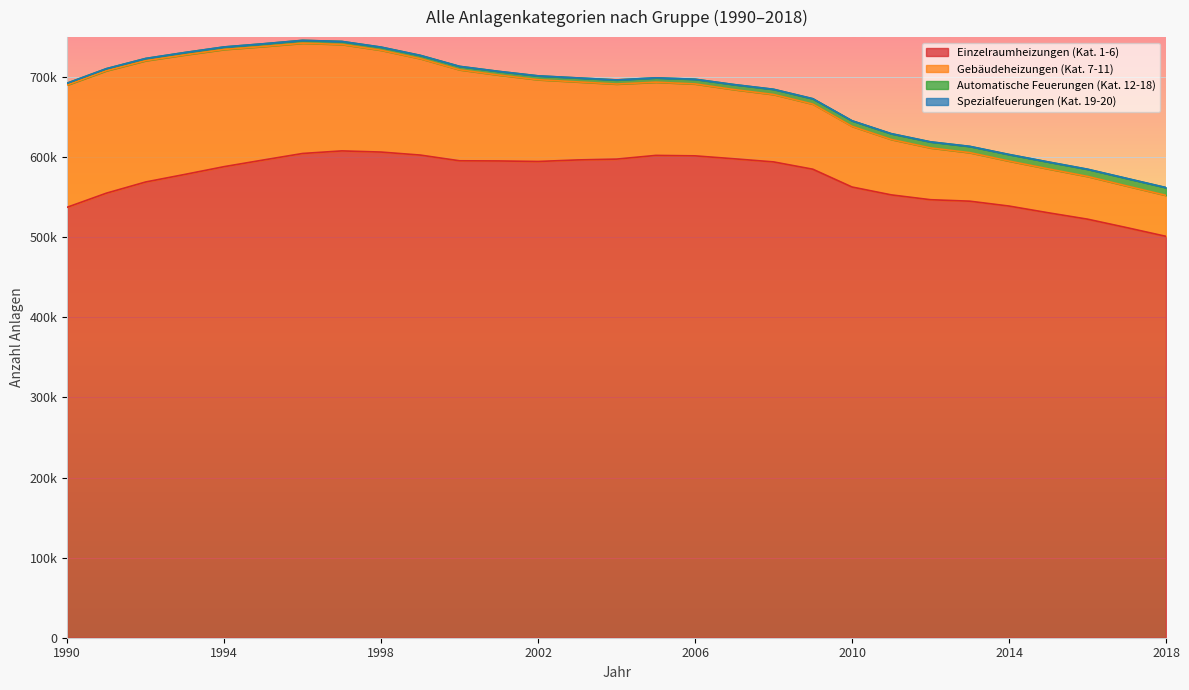

Which series changed the most between 2004 and 2016?

Einzelraumheizungen (Kat. 1-6)